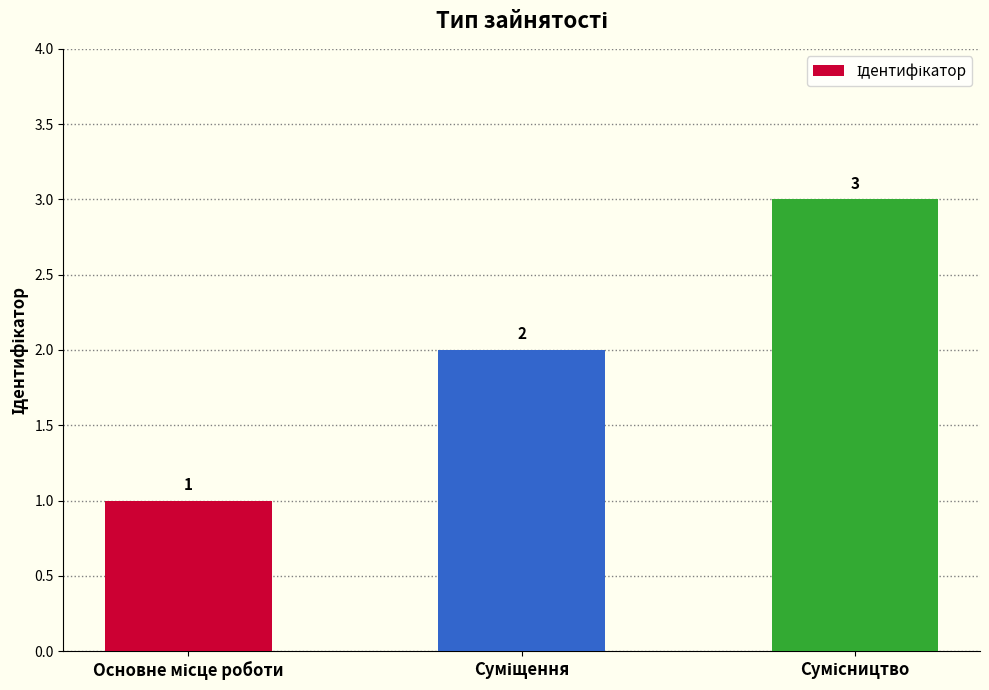

What is the value of the 3rd bar from the left?

3